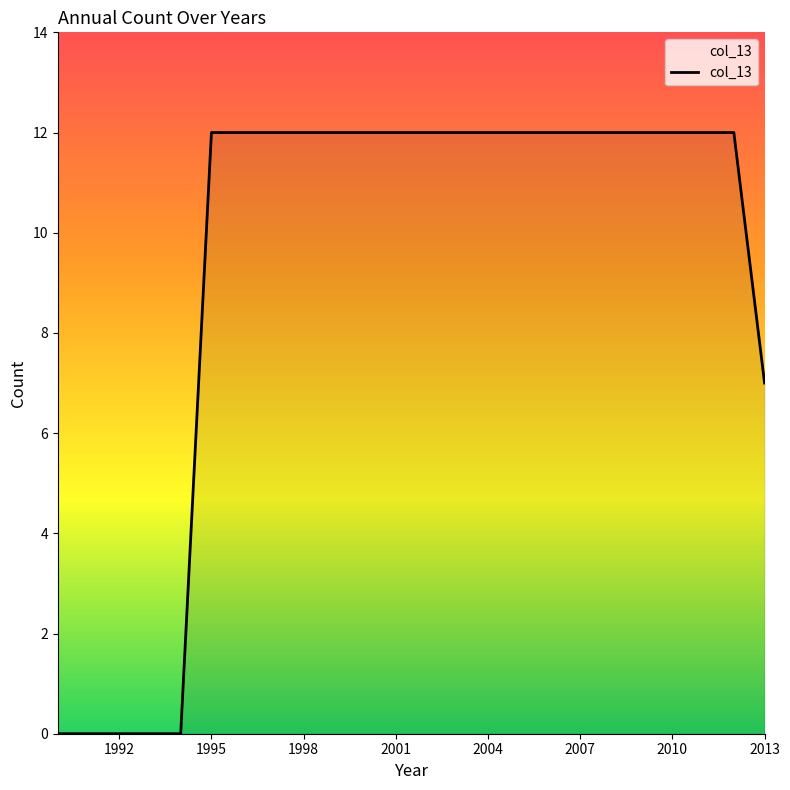

Does the chart have visible grid lines?

No